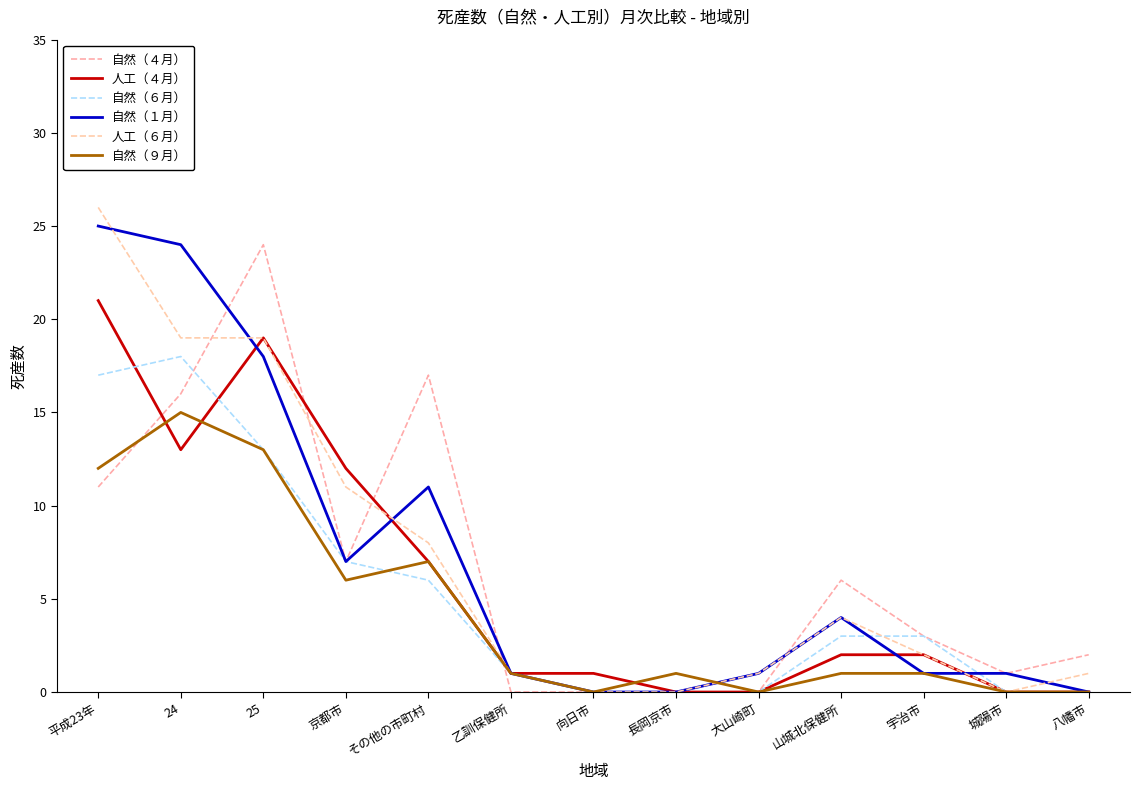

The value of 自然（６月） at 長岡京市 is 1. True or false?

True